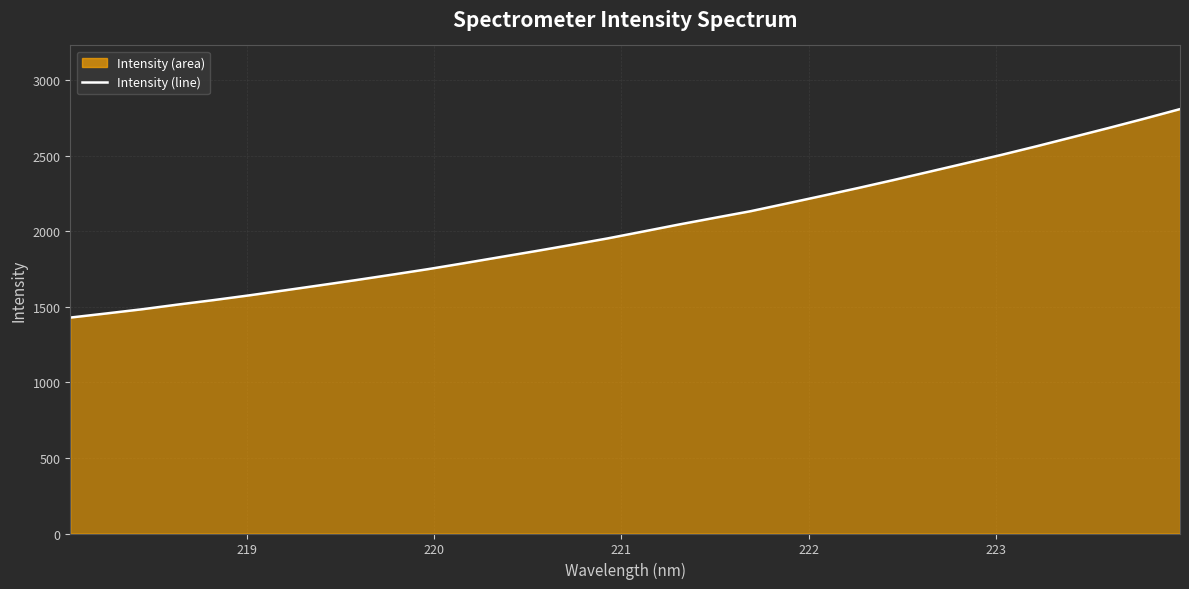

Does the chart display data point markers on the line(s)?

No